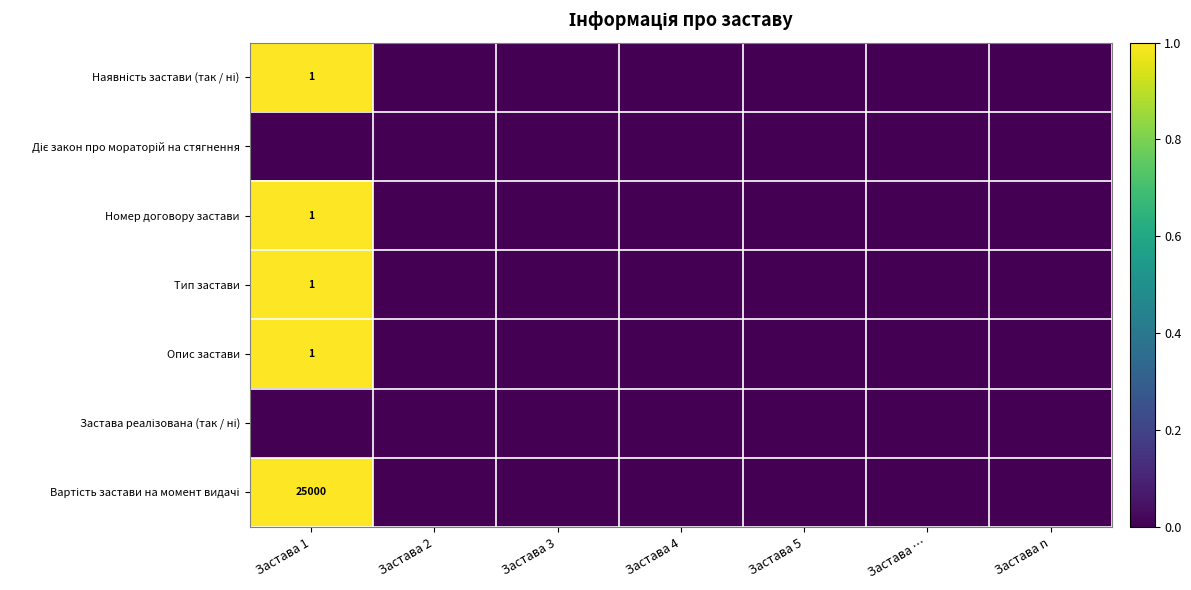

The Номер договору застави series shows 1 at Застава 1. True or false?

True